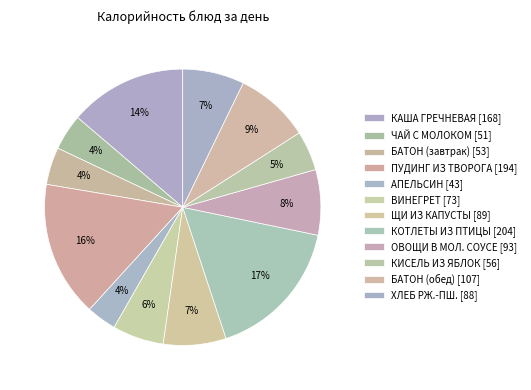

Count the number of slices in the pie.

12